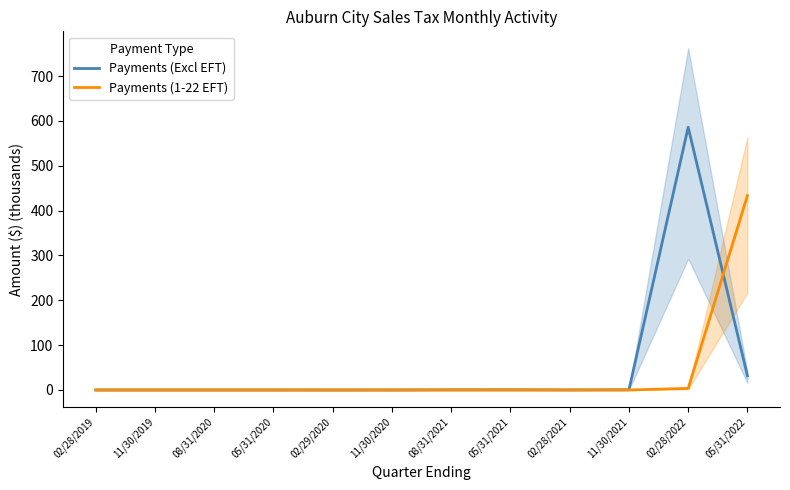

In Payments (Excl EFT), how many points are lower than both neighbors (excluding endpoints)?

3